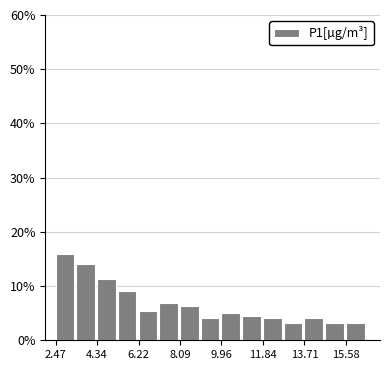

Reading left to right, list every bar in this chart as the range it spans on the x-axis followed by its height. Neither the bar edges nor the heights are printed on the chart, so give them approximately, as read against the axes.

2.4 to 3.4: 16
3.4 to 4.4: 14
4.4 to 5.2: 11
5.2 to 6.2: 9
6.2 to 7.2: 5
7.2 to 8.0: 7
8.0 to 9.0: 6
9.0 to 10.0: 4
10.0 to 11.0: 5
11.0 to 11.8: 5
11.8 to 12.8: 4
12.8 to 13.8: 3
13.8 to 14.6: 4
14.6 to 15.6: 3
15.6 to 16.6: 3